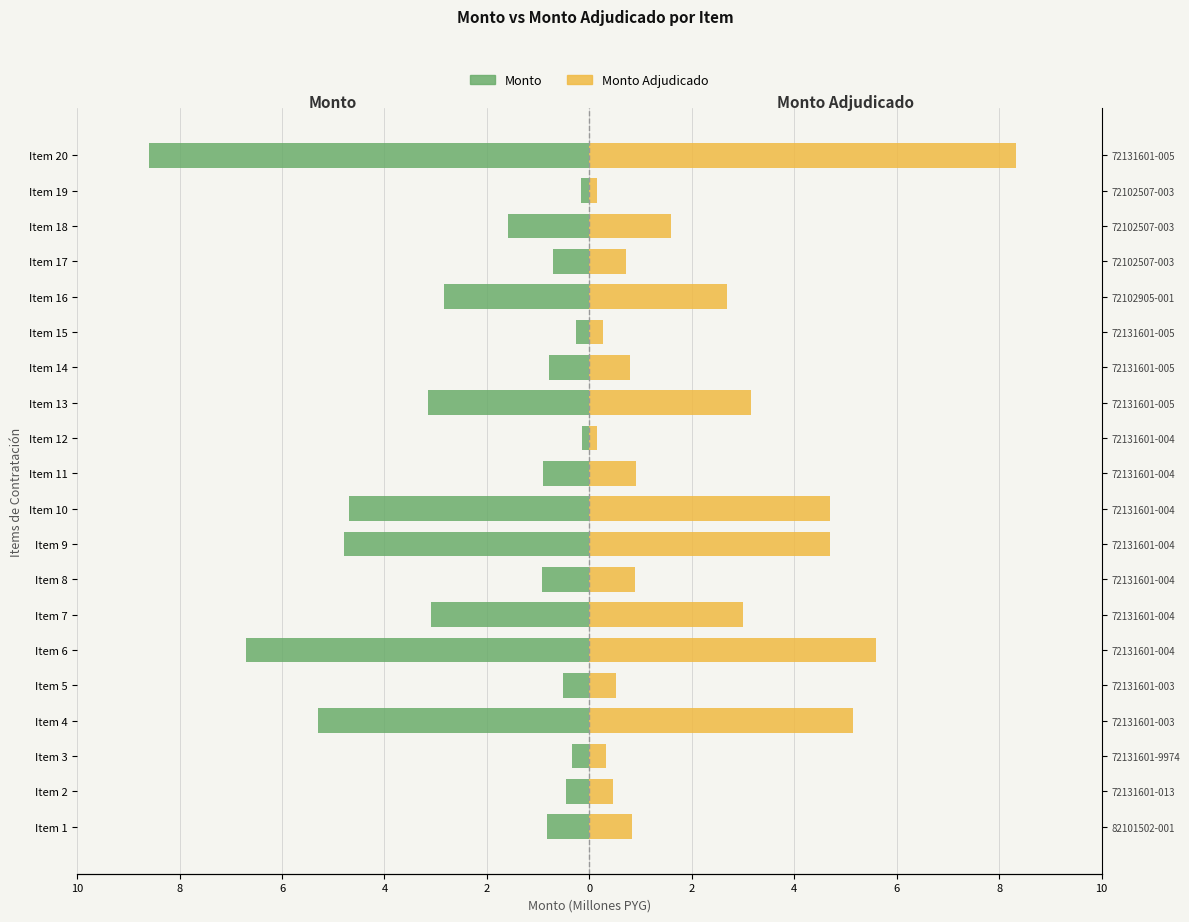

What is the average value of the Monto series?

-2.3